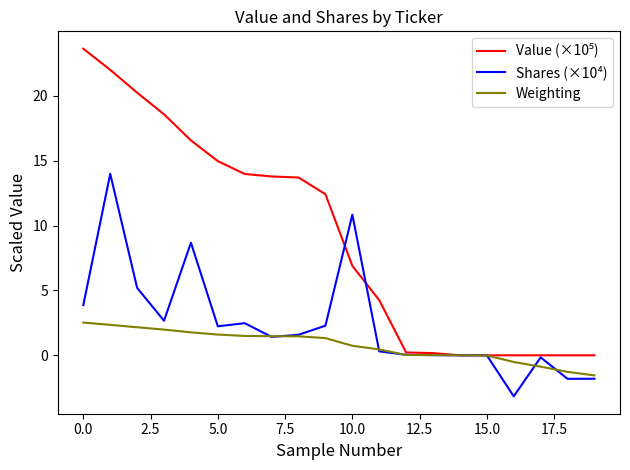

What is the smallest value displayed?

-3.2